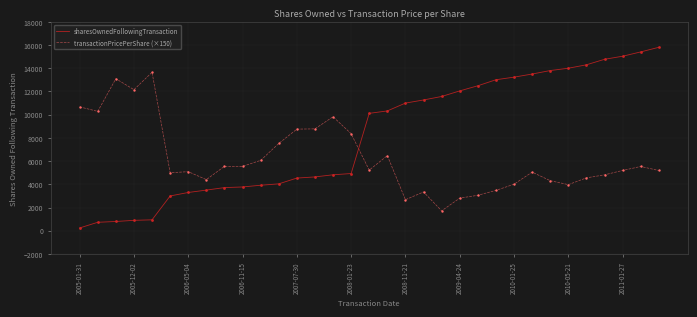

Which series has the widest spread of values?

sharesOwnedFollowingTransaction